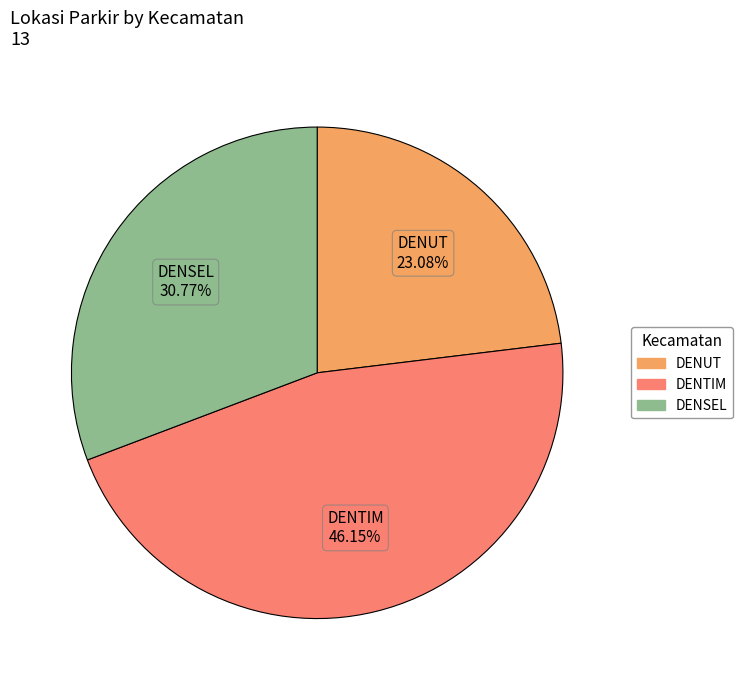

Which slice is the largest?

DENTIM